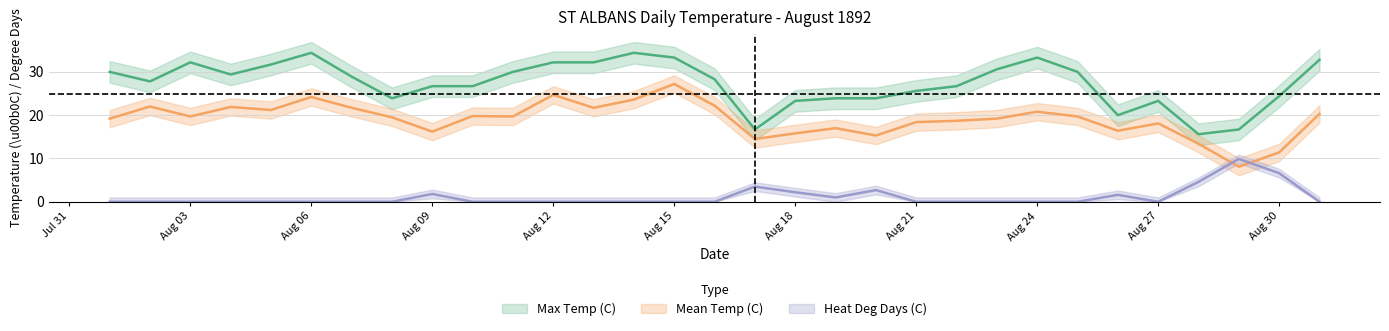

Does the chart have visible grid lines?

Yes